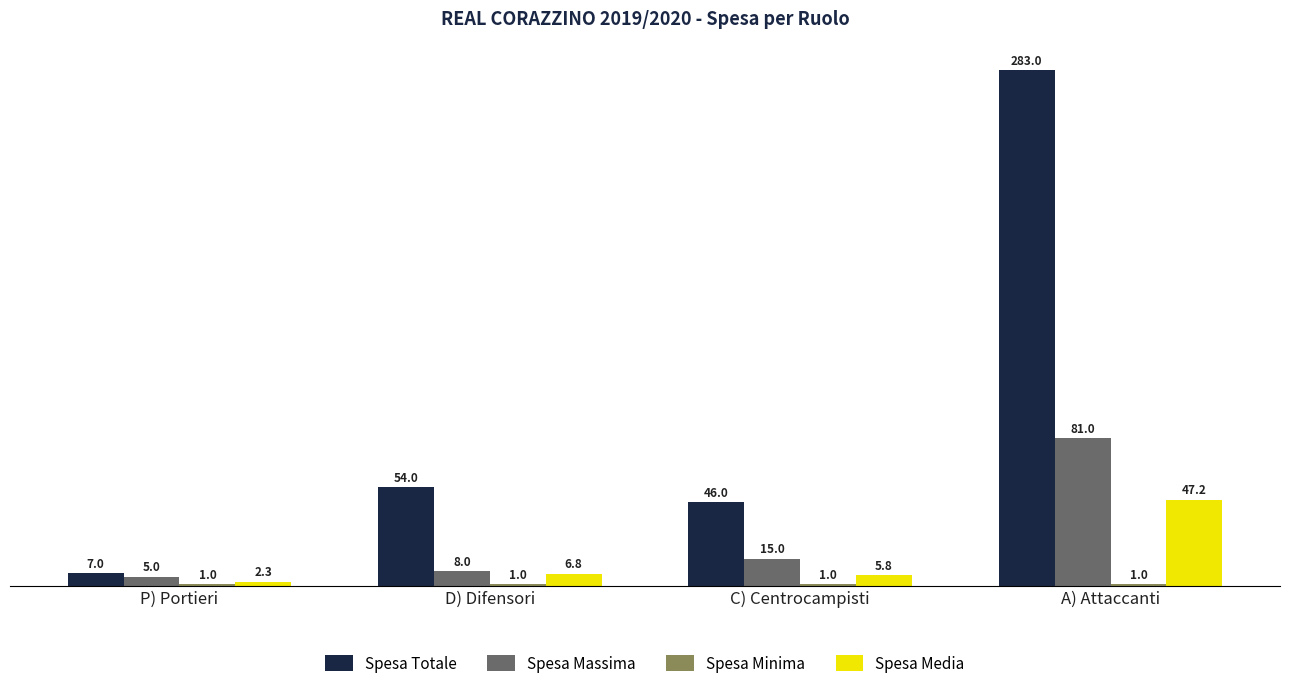

Which series has the widest spread of values?

Spesa Totale